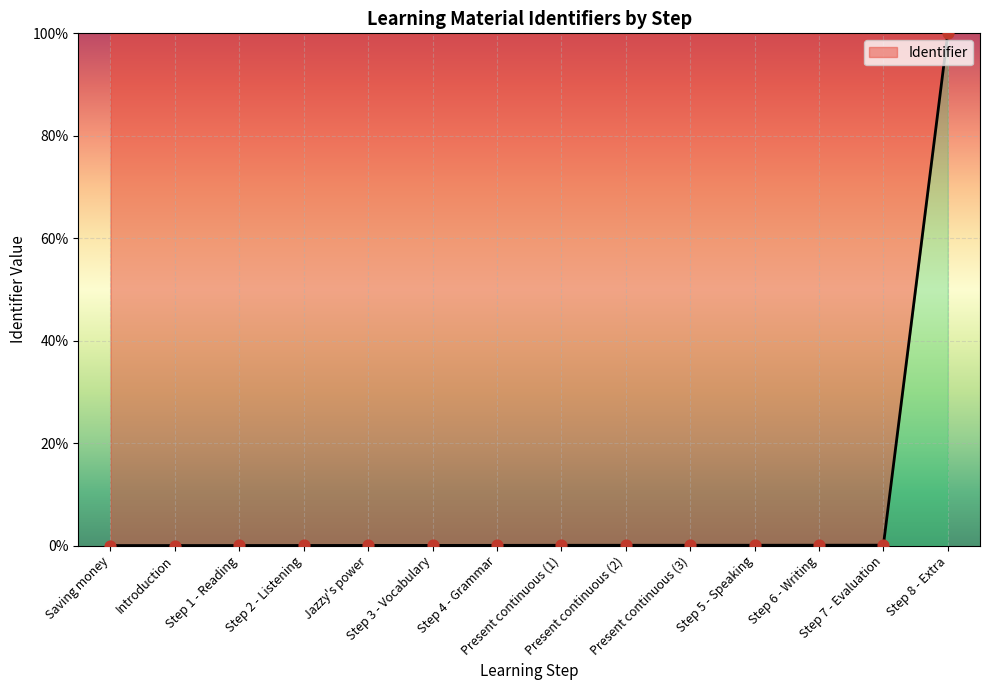

What is the change in value from Step 3 - Vocabulary to Step 8 - Extra?

+100.0